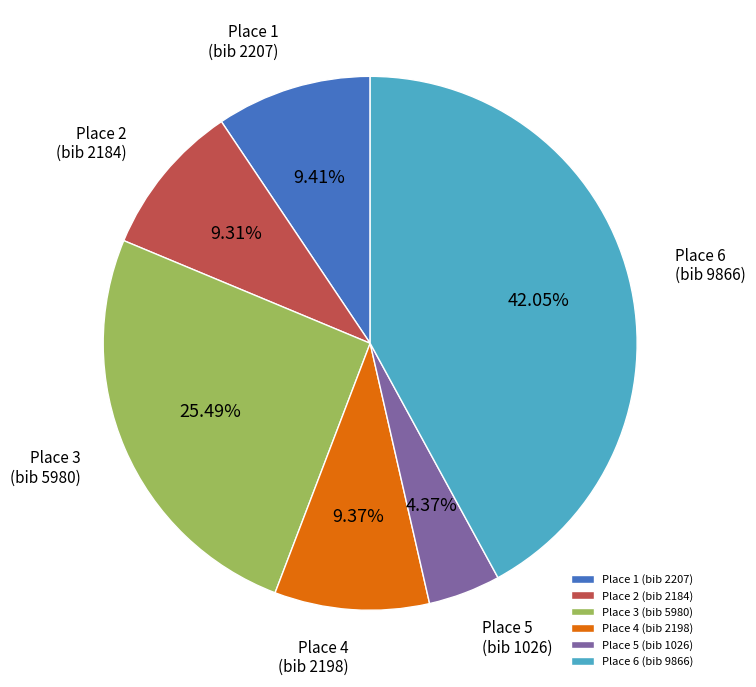

To the nearest percent, what is the combined percentage of Place 4 (bib 2198) and Place 6 (bib 9866)?

51%